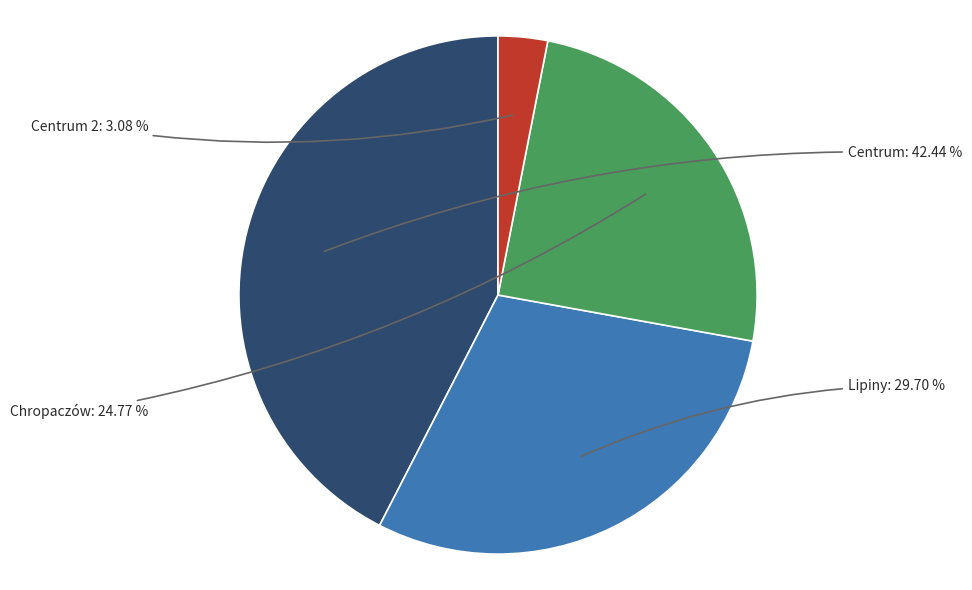

True or false: Lipiny accounts for 30% of the total.

True